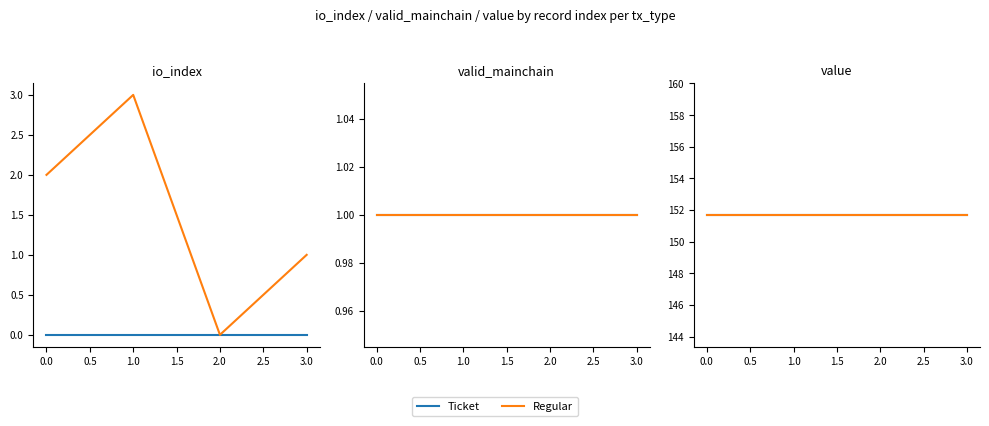

What is the value of the 1st point from the left?

2